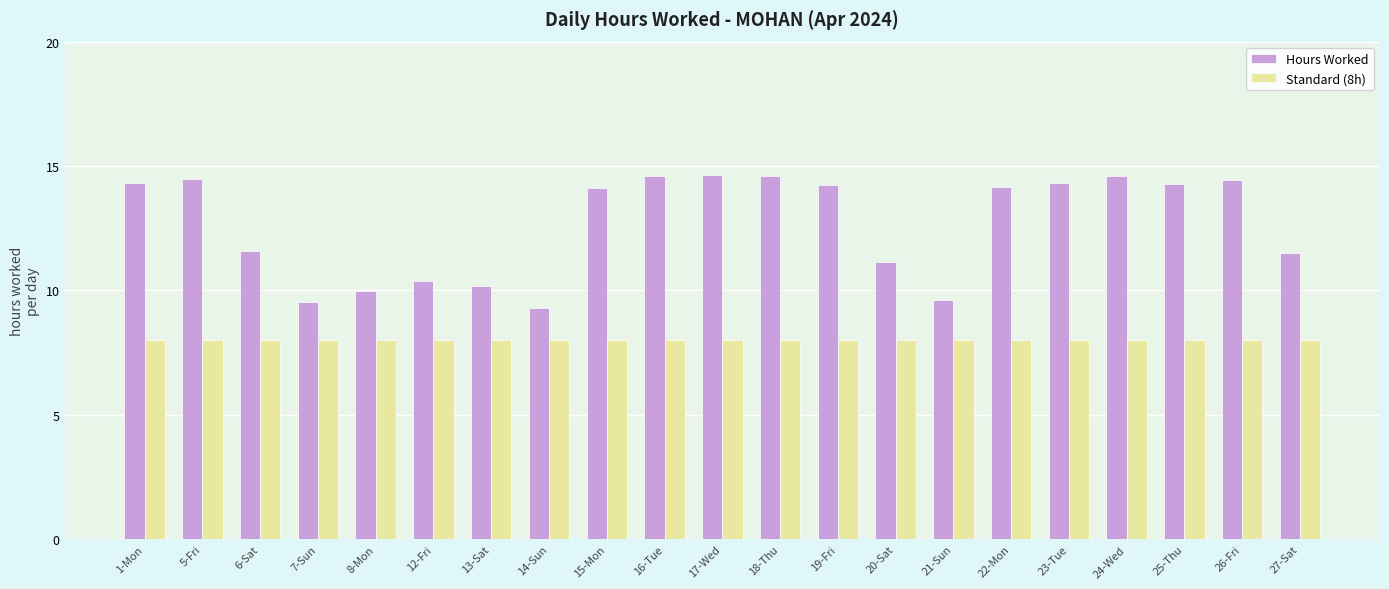

Which series has the largest total across all categories?

Hours Worked